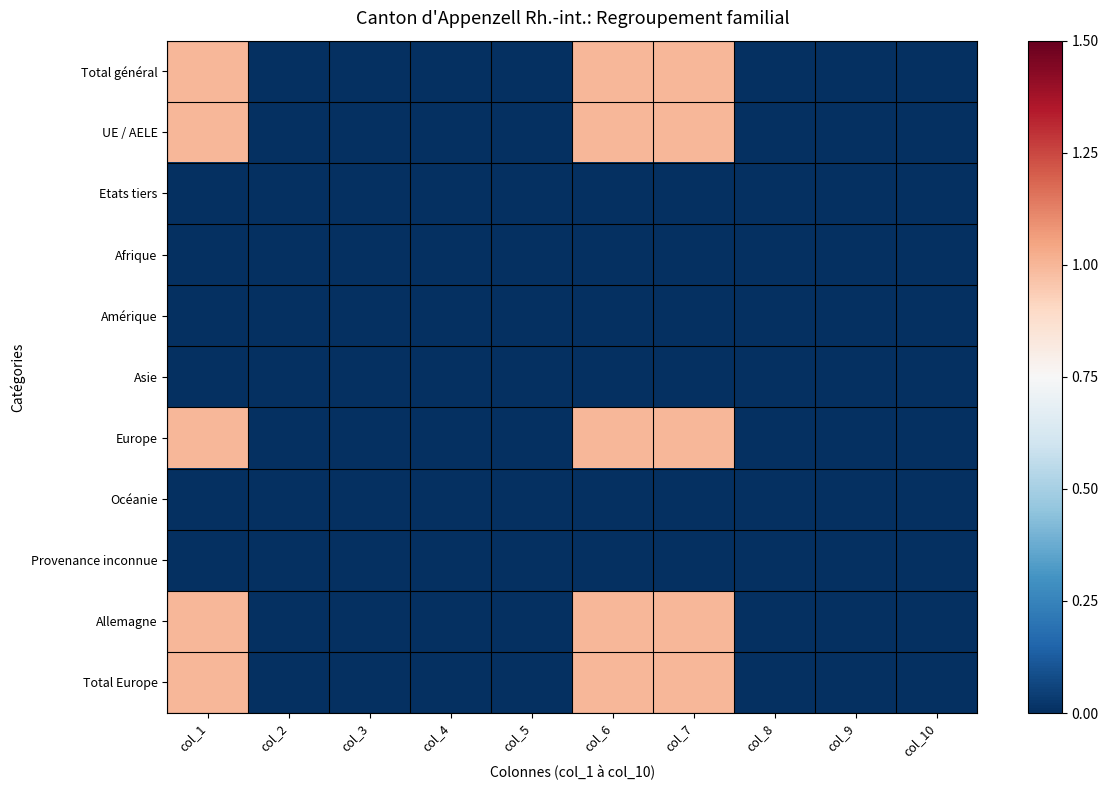

Which has a higher value, col_6 or col_4?

col_6